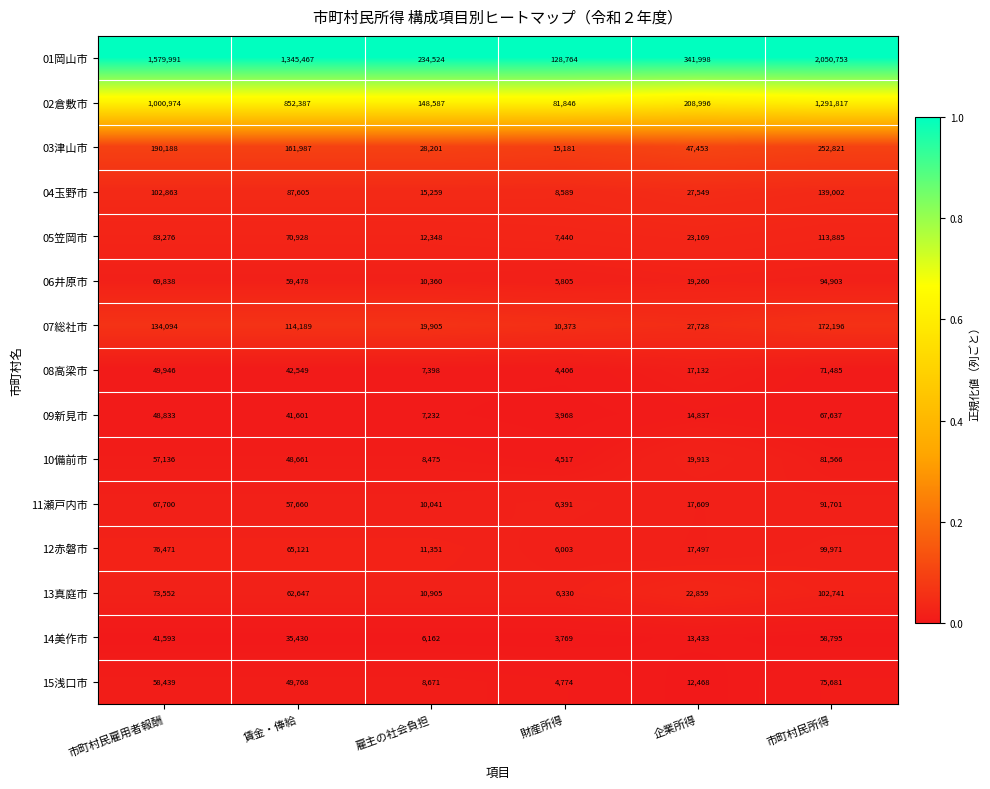

How many distinct data groups are displayed?

15